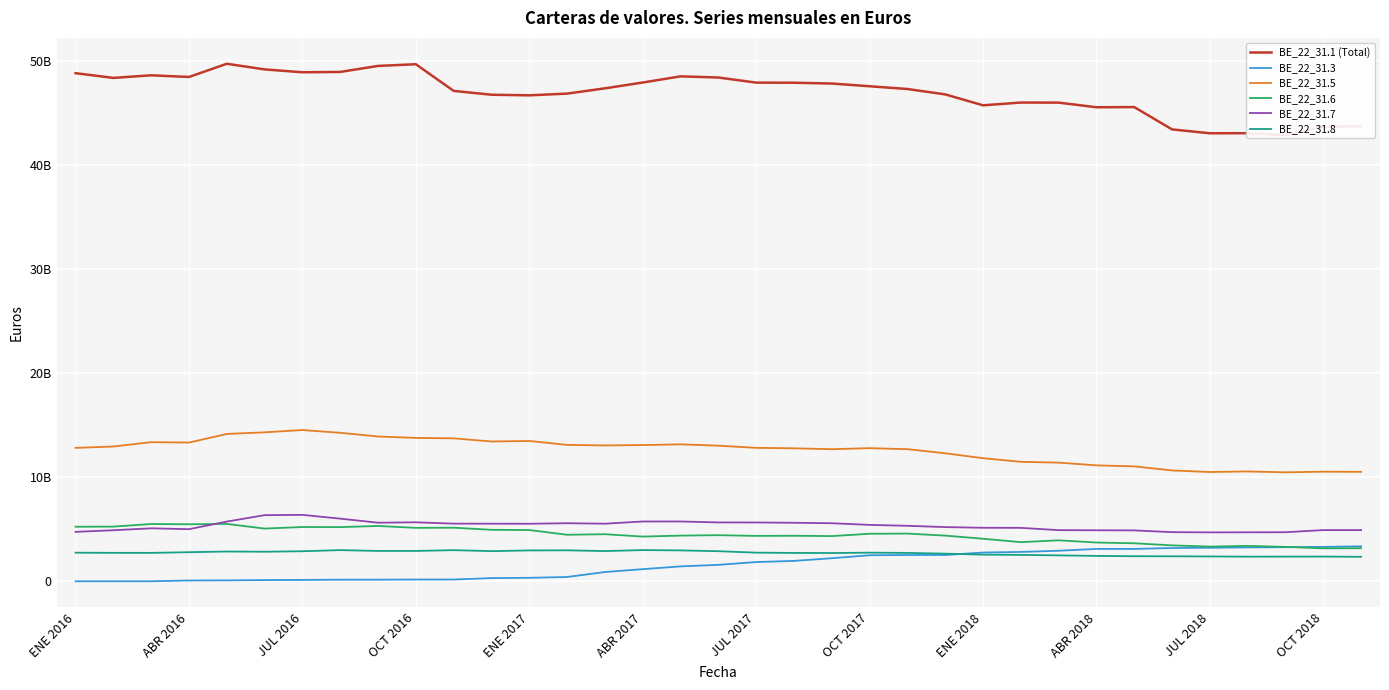

True or false: BE_22_31.3 has more than 0 interior local peaks.

False